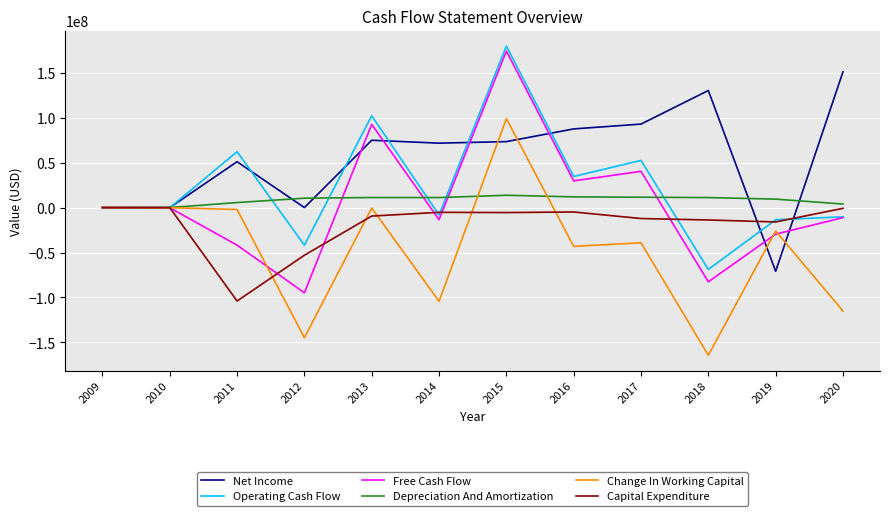

What is the greatest value displayed?

179619000.0